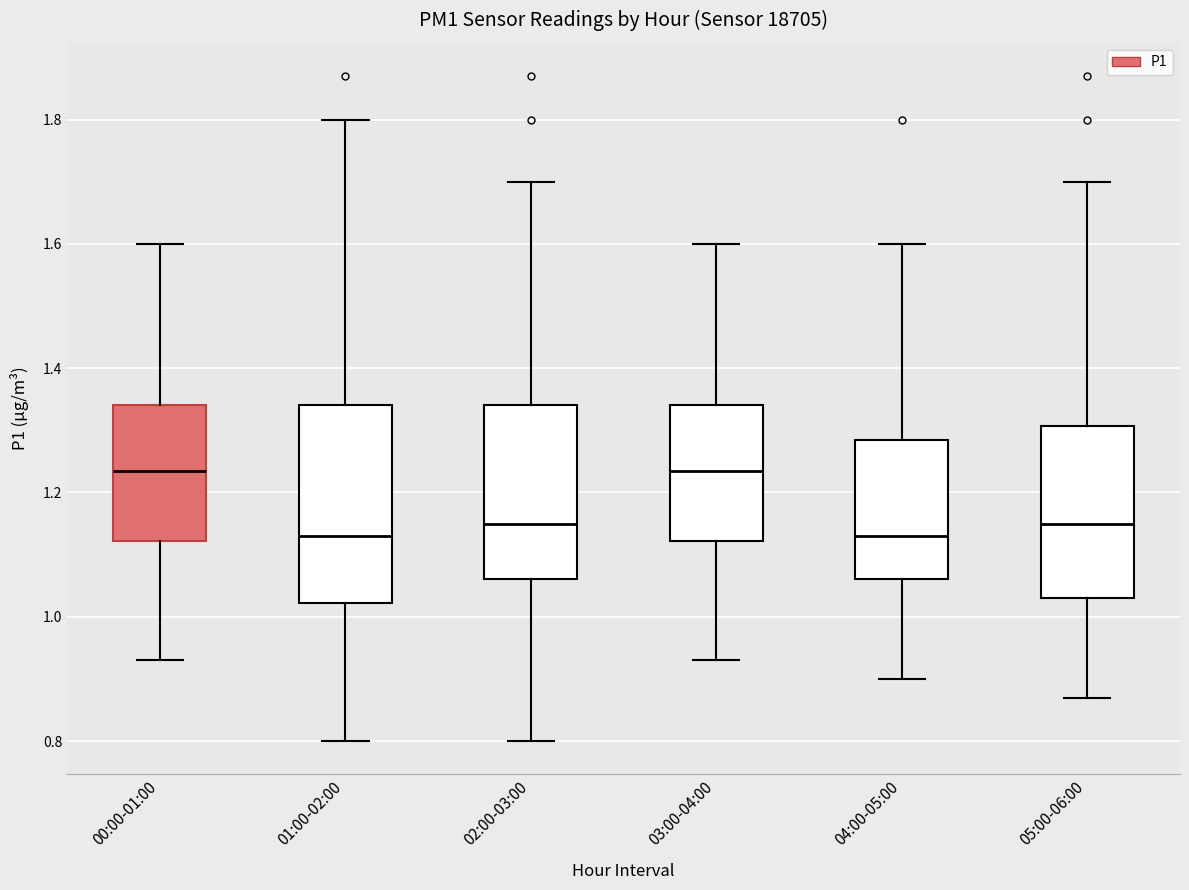

Reading left to right, transcribe this box plot: for each box, give where its median line is, the range the box spans, and where its two whiskers end, as read against the y-axis. The values are not printed on the chart, so give them approximately, as read against the axis.

00:00-01:00: median 1.24, box 1.12 to 1.34, whiskers 0.94 to 1.60
01:00-02:00: median 1.14, box 1.02 to 1.34, whiskers 0.80 to 1.80
02:00-03:00: median 1.16, box 1.06 to 1.34, whiskers 0.80 to 1.70
03:00-04:00: median 1.24, box 1.12 to 1.34, whiskers 0.94 to 1.60
04:00-05:00: median 1.14, box 1.06 to 1.28, whiskers 0.90 to 1.60
05:00-06:00: median 1.16, box 1.04 to 1.30, whiskers 0.88 to 1.70